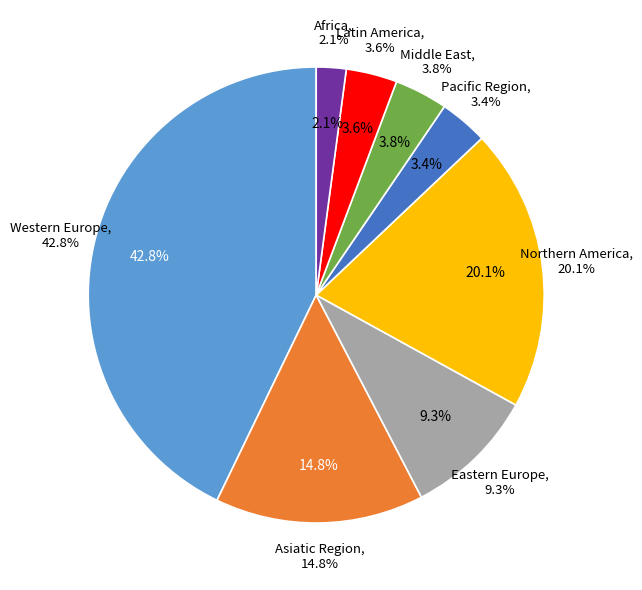

True or false: 34 accounts for 15% of the total.

False